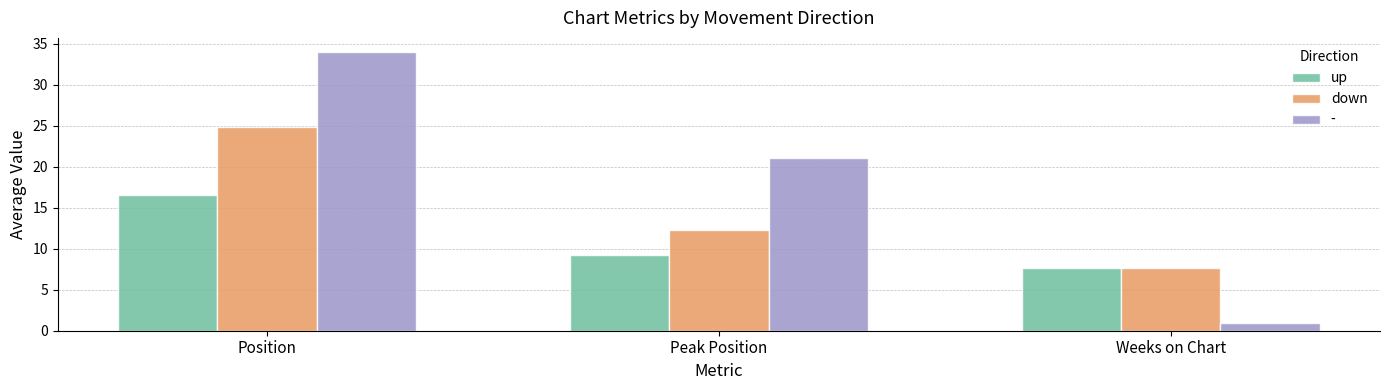

What is the highest value of the down series?

24.9